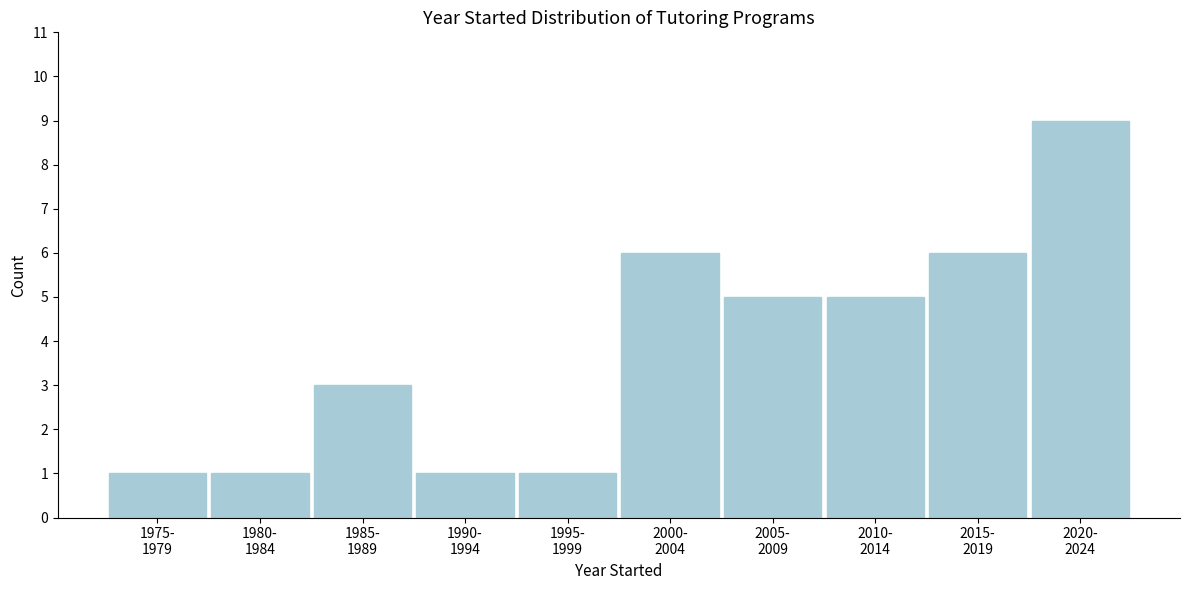

Reading right to left, extract all data points from this chart.

9	6	5	5	6	1	1	3	1	1